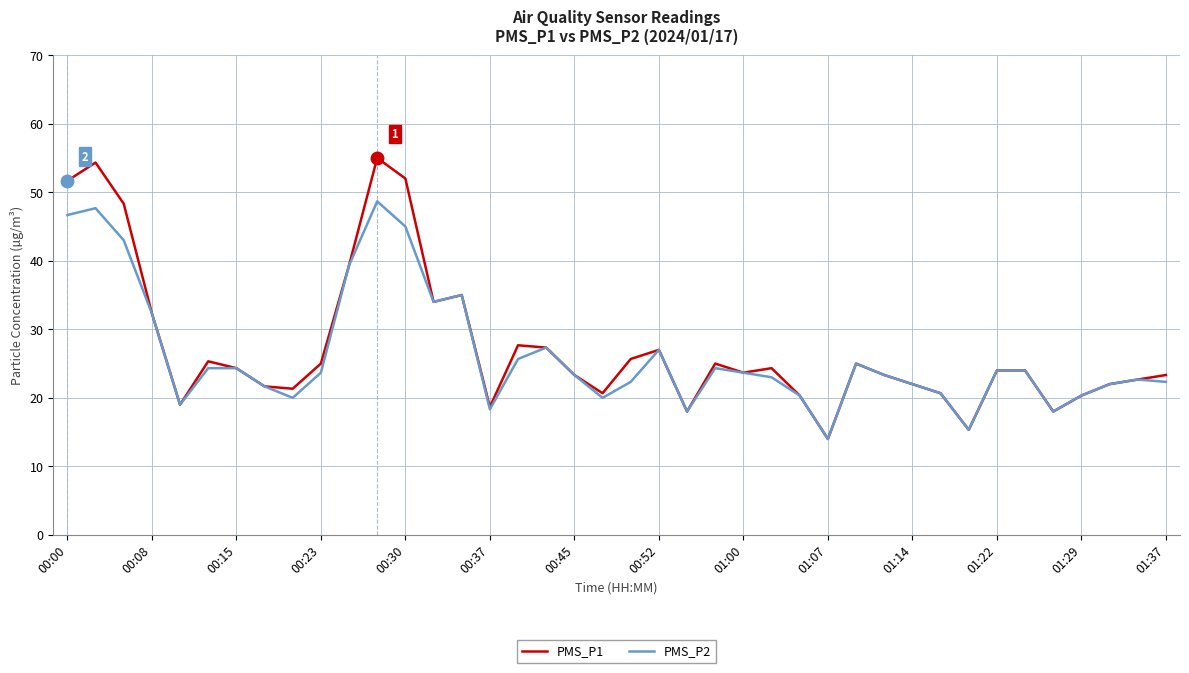

What is the smallest value displayed?

14.0